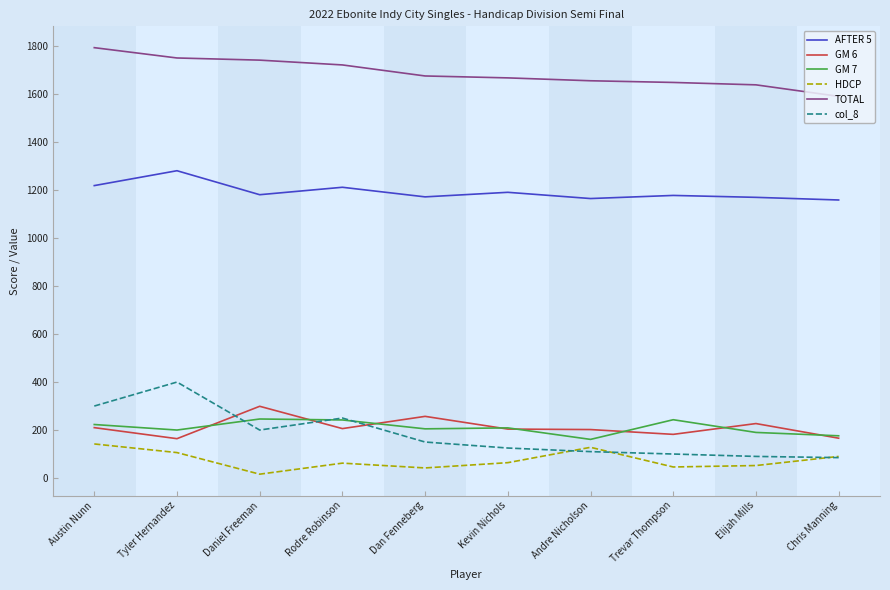

What is the minimum value for TOTAL?

1591